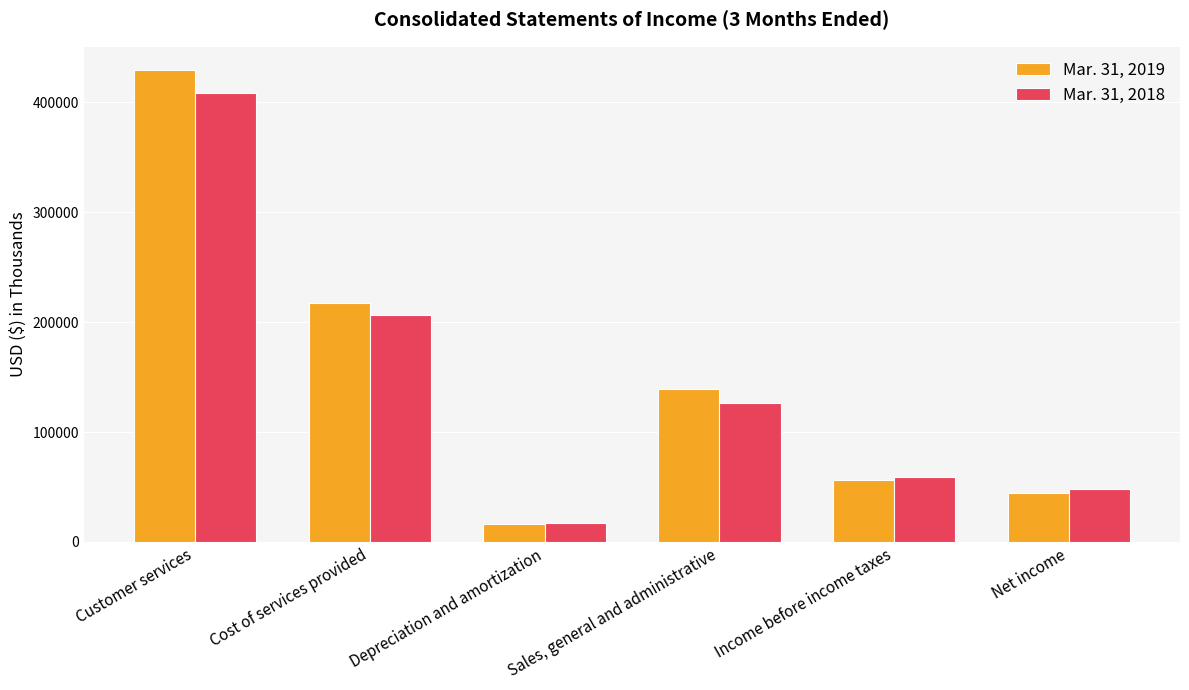

Which series has the largest range (max minus min)?

Mar. 31, 2019